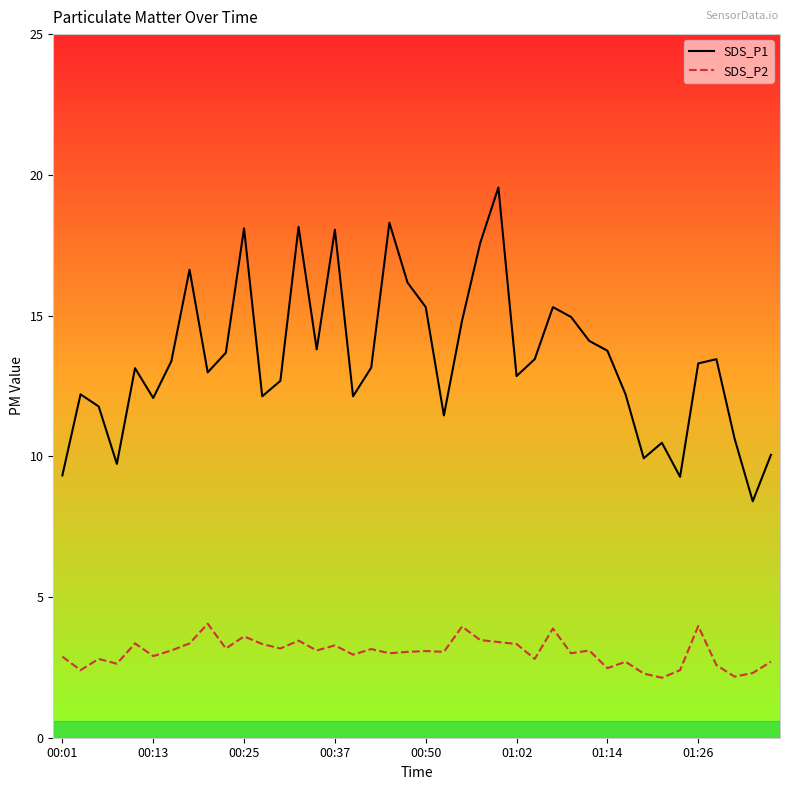

Does the chart have visible grid lines?

No